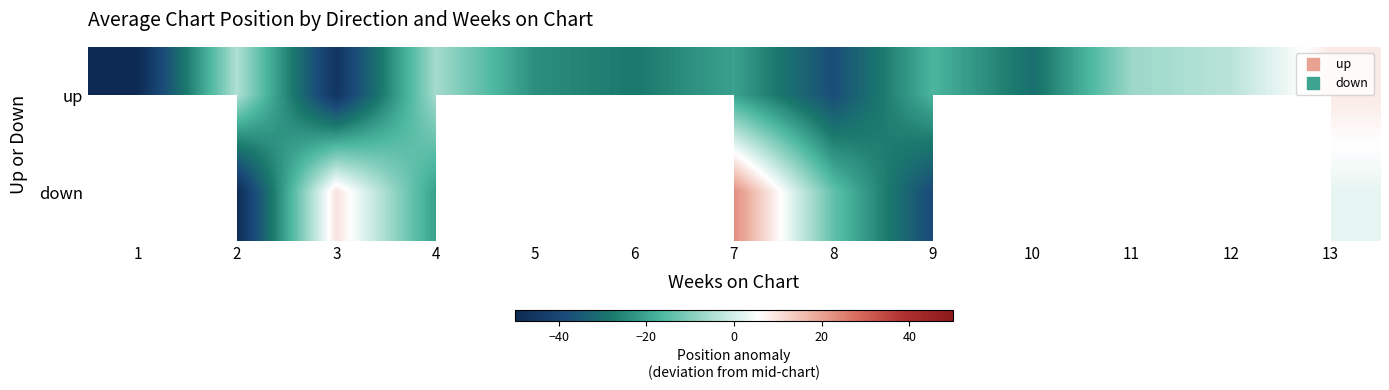

Which series changed the most between 10 and 12?

up